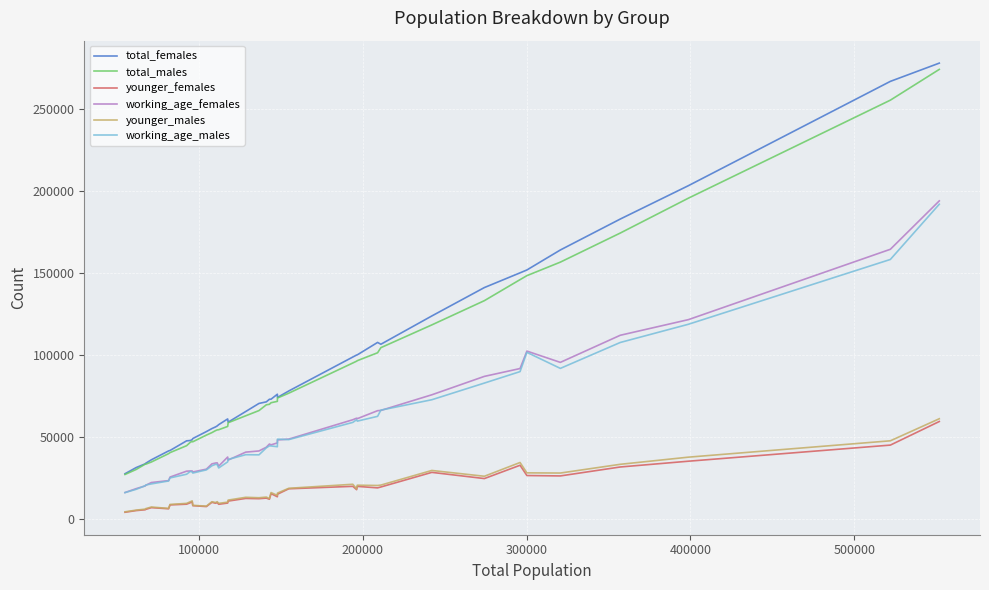

In younger_males, how many points are lower than both neighbors (excluding endpoints)?

11